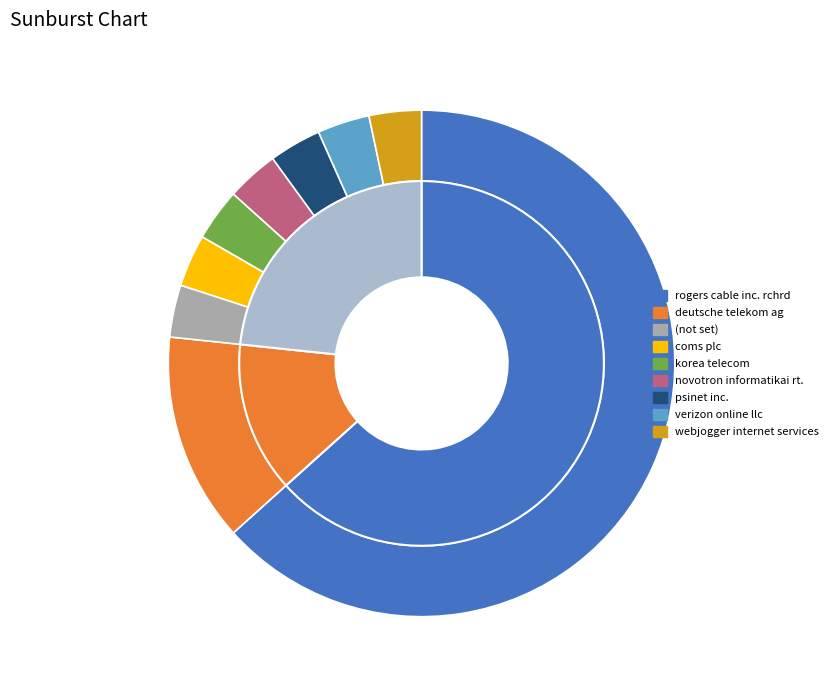

What is the ratio of the value at verizon online llc to the value at webjogger internet services?

1.0